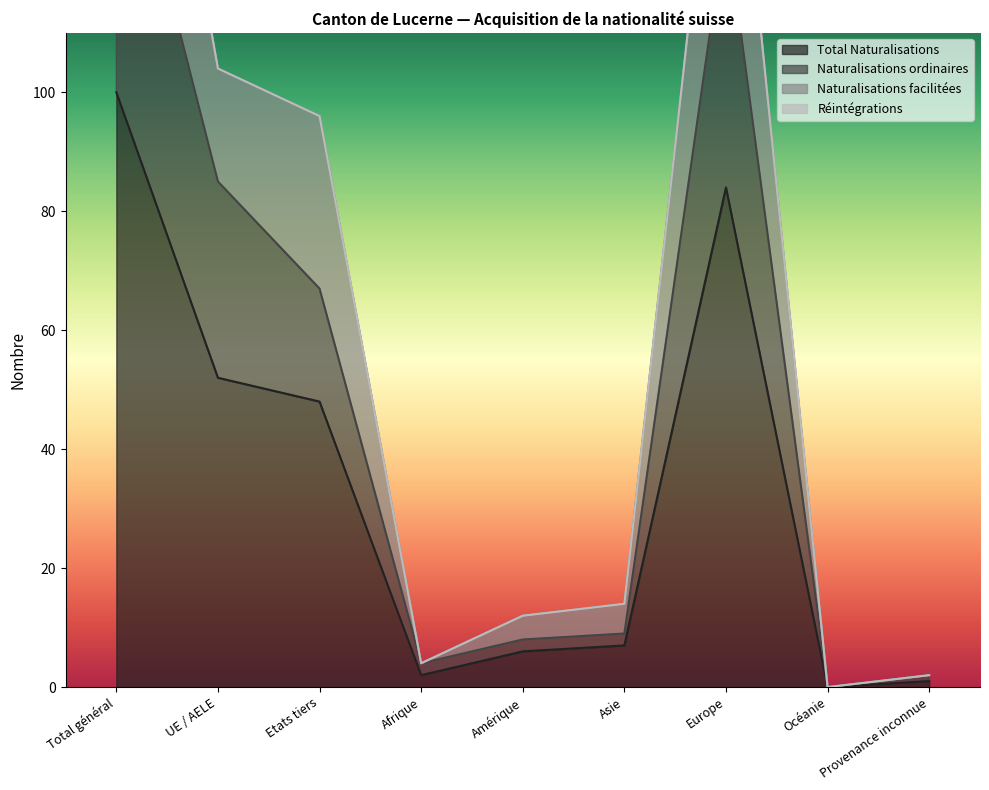

At which category does Naturalisations ordinaires reach its first local valley?

Afrique